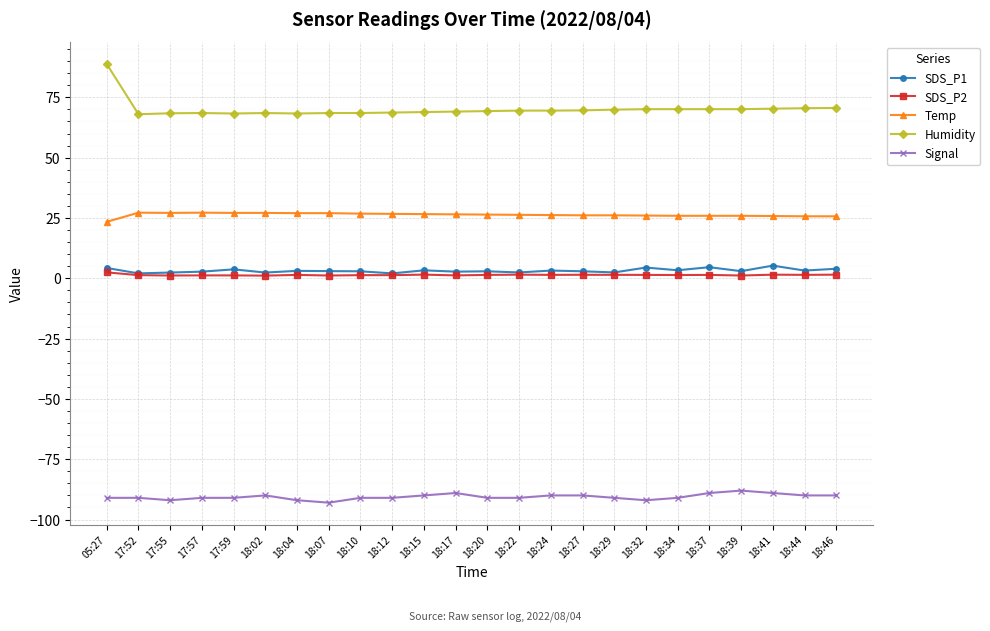

Which category has the highest value in the Humidity series?

05:27